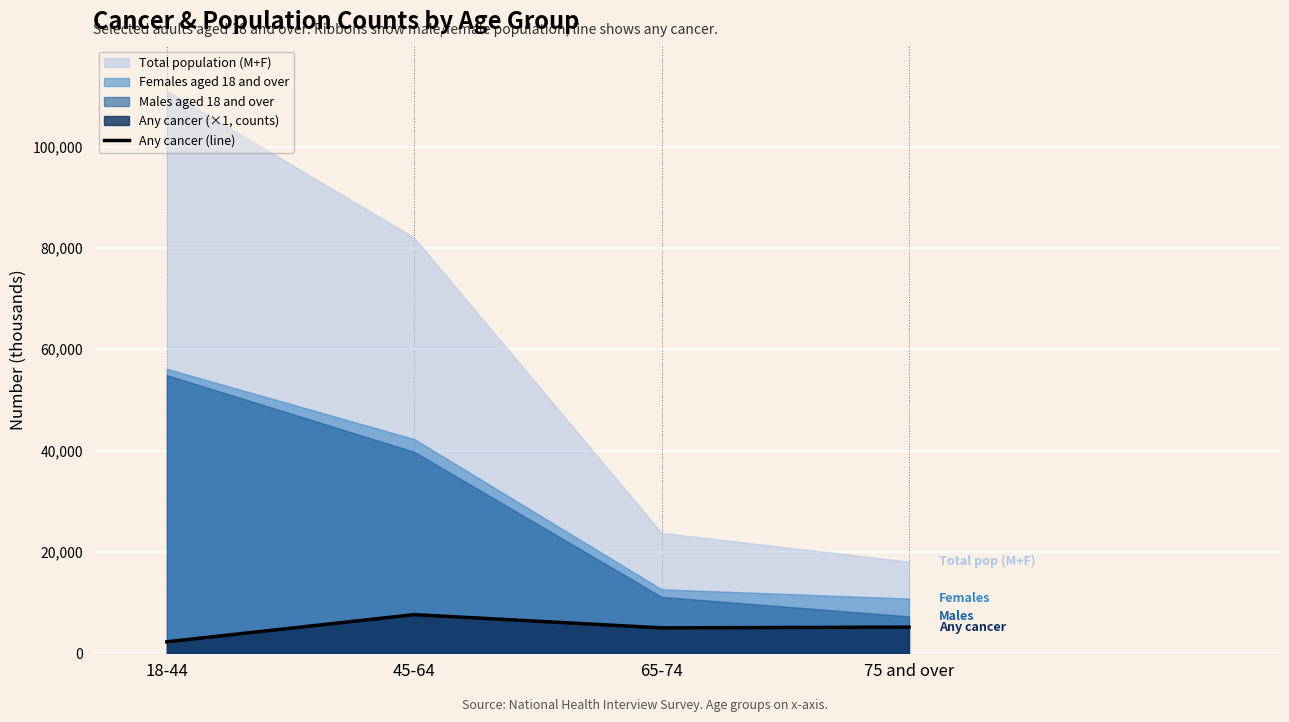

True or false: there are more than 1 points higher than both neighbors.

False